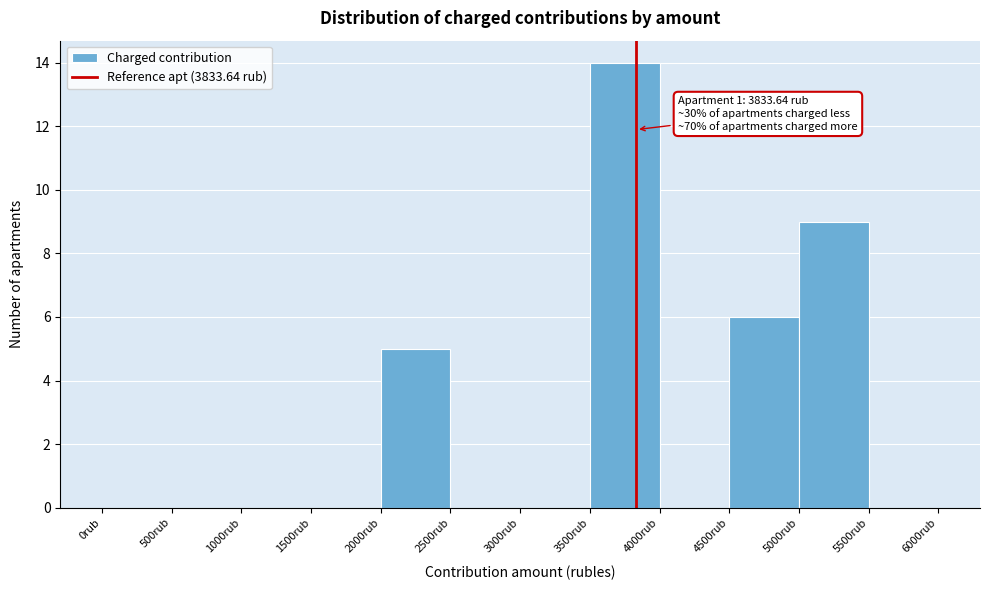

Which range on the x-axis has the tallest bar?

3500 to 4000